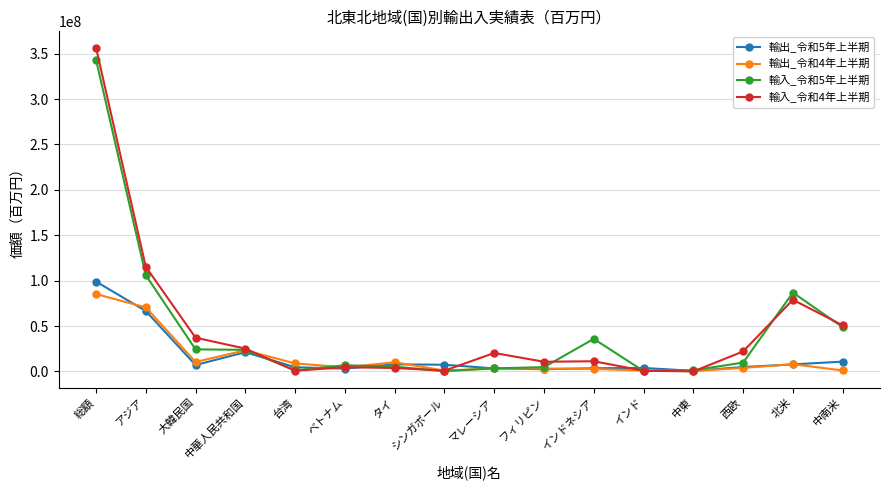

How many values in the 輸入_令和5年上半期 series are below 9737111?

8